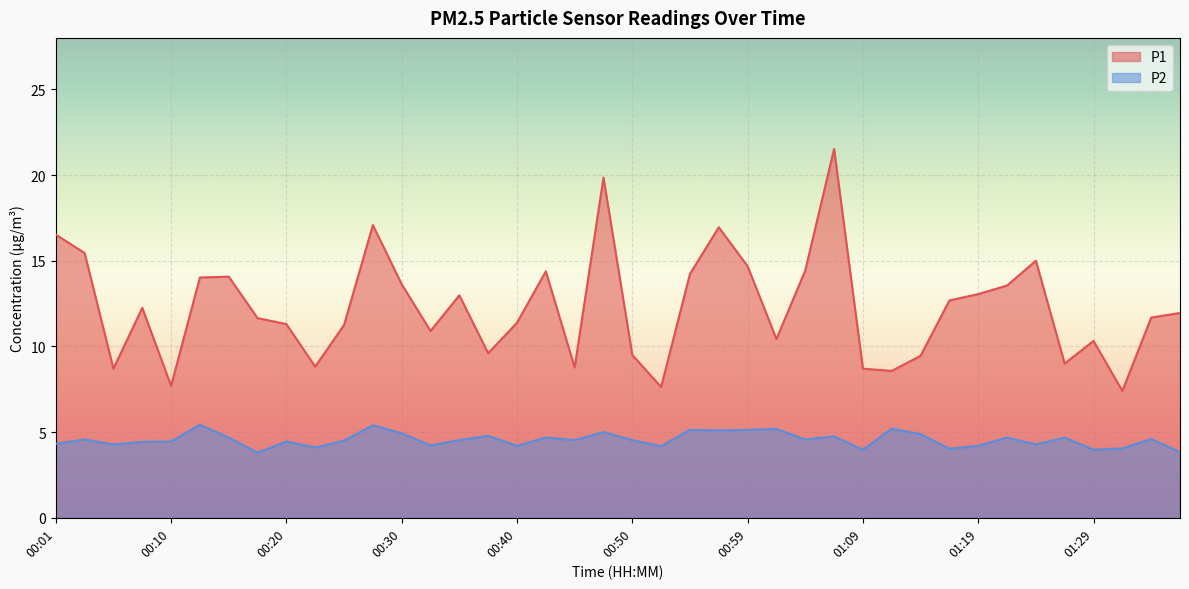

What is the label of the 8th point from the left?

00:18